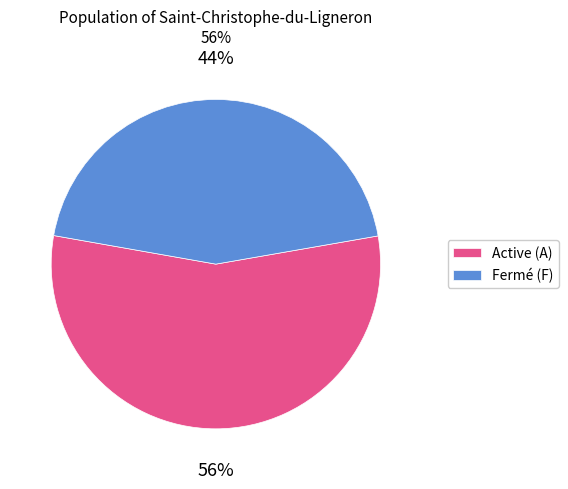

How many segments does this pie chart have?

2